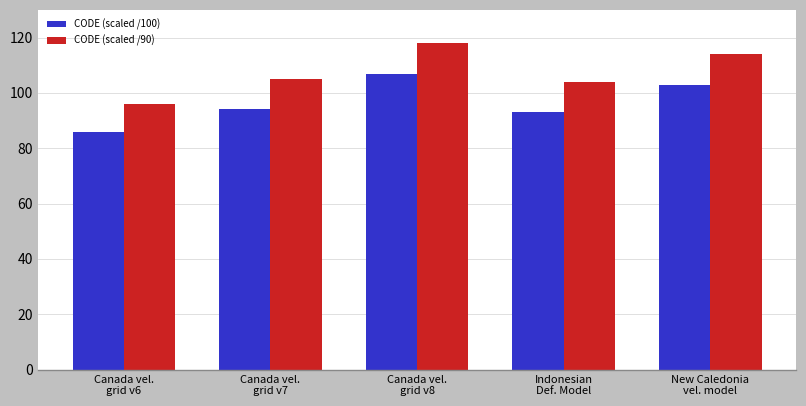

Is it true that CODE (scaled /100) equals 48 at Canada vel.
grid v6?

False